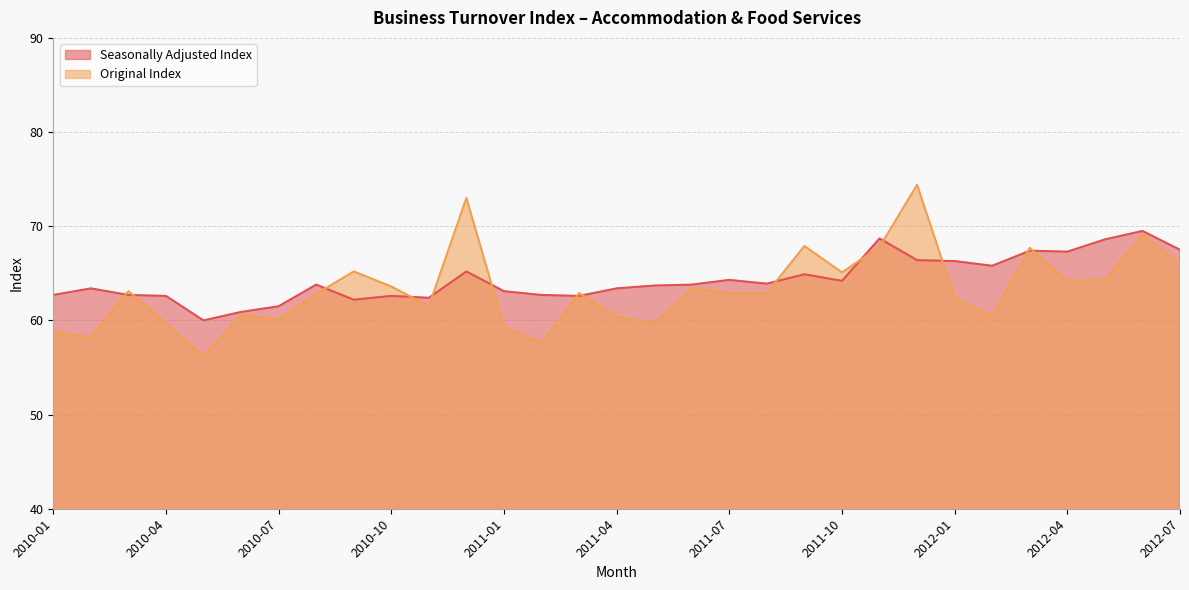

Count the number of categories in the chart.

31